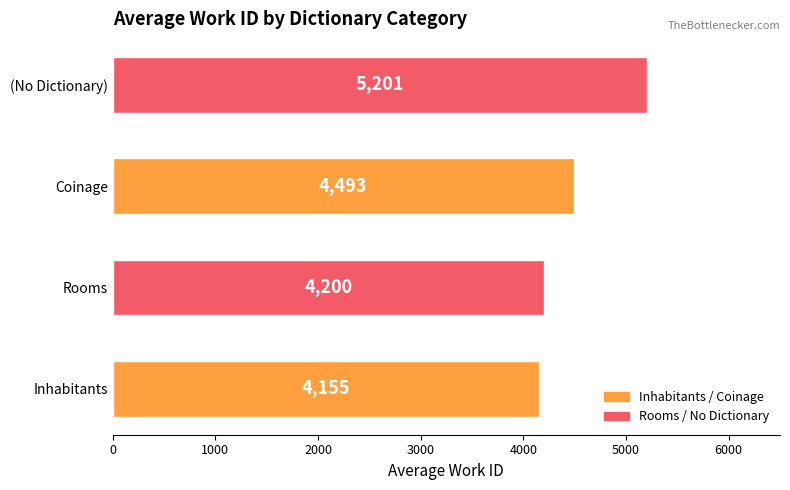

Rank the categories by value from highest to lowest.

(No Dictionary), Coinage, Rooms, Inhabitants